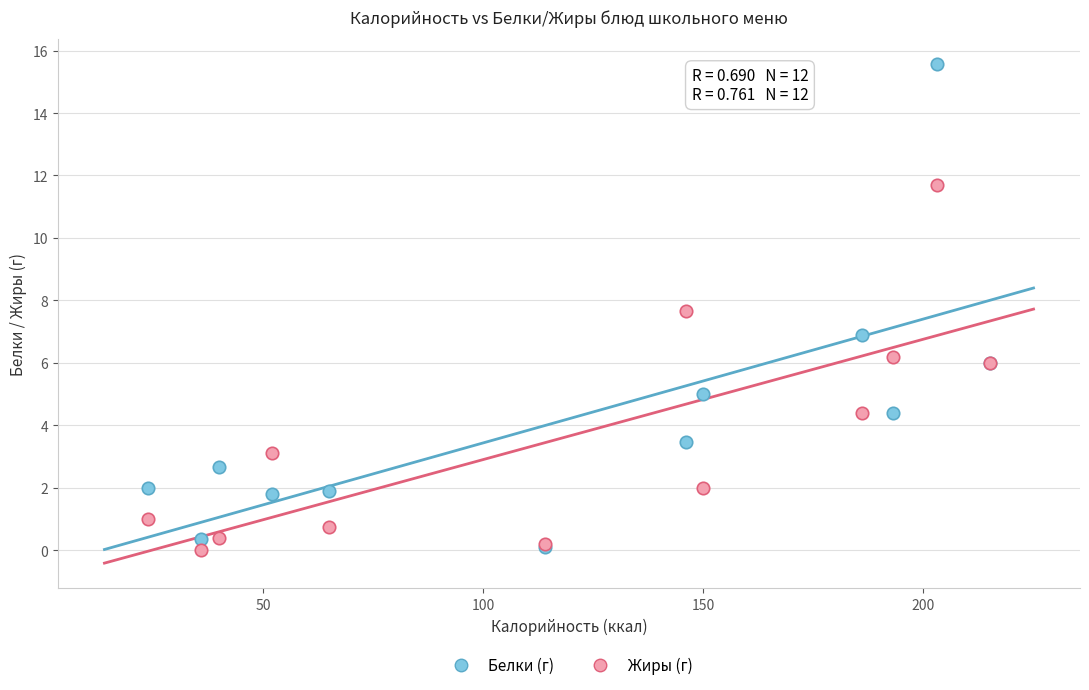

Which series has the widest spread of Y values?

Белки (г)